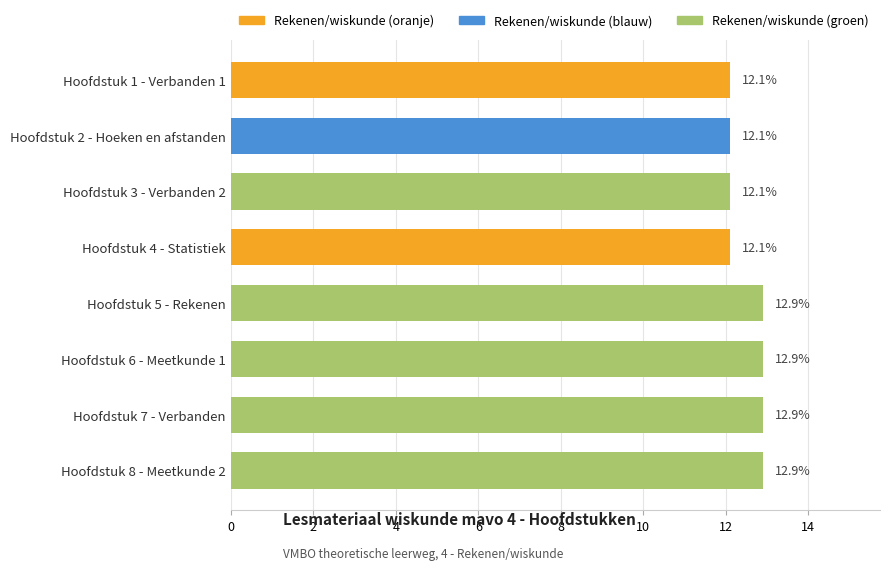

Which label corresponds to the smallest value in the chart?

Hoofdstuk 1 - Verbanden 1